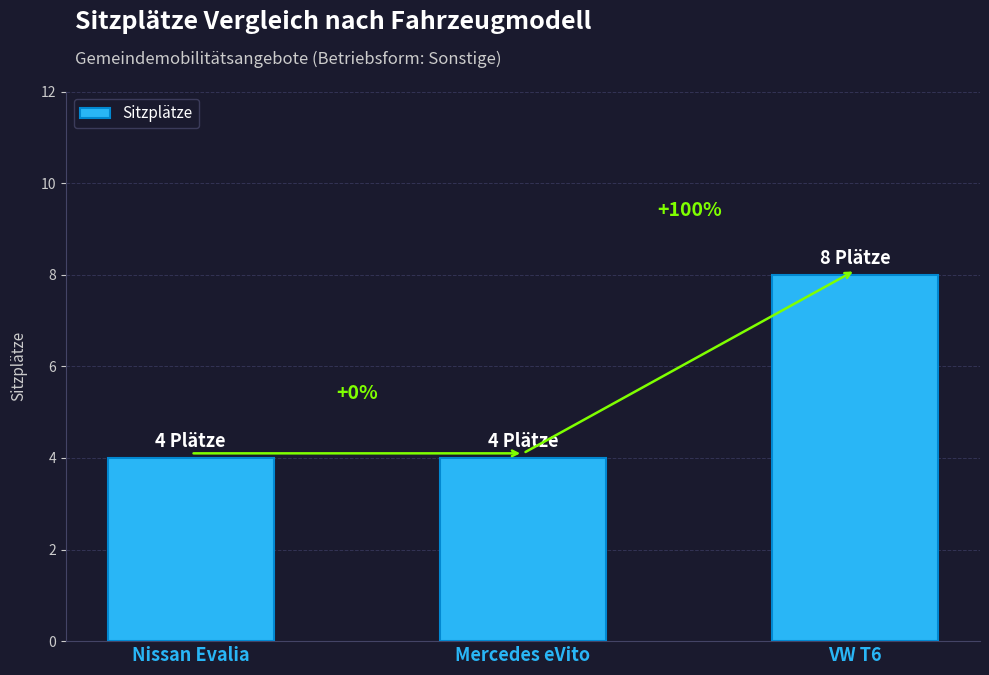

Does the chart contain any negative values?

No